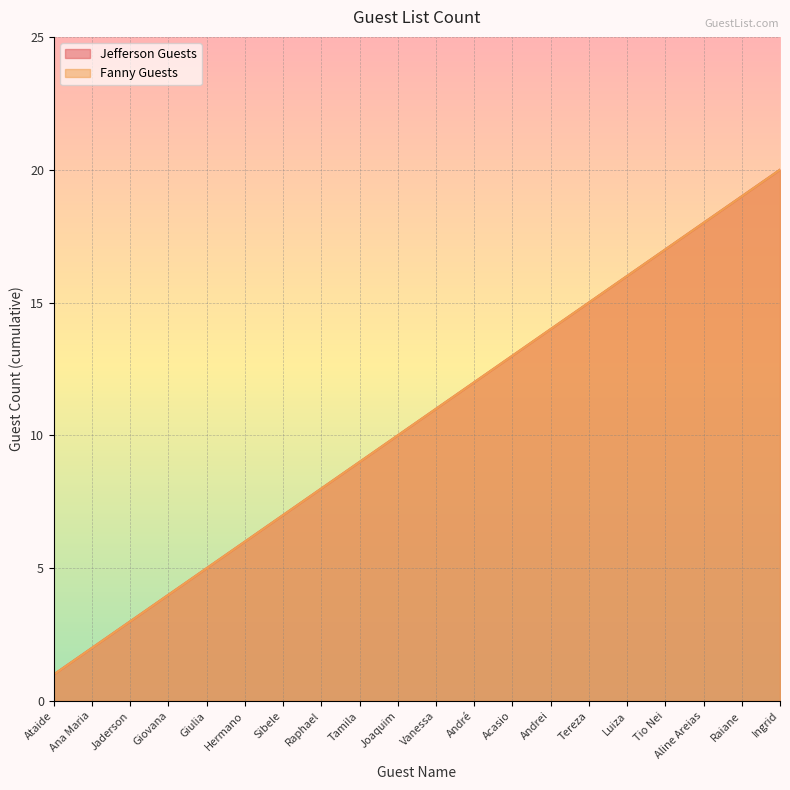

True or false: Jefferson Guests and Fanny Guests intersect in this chart.

False